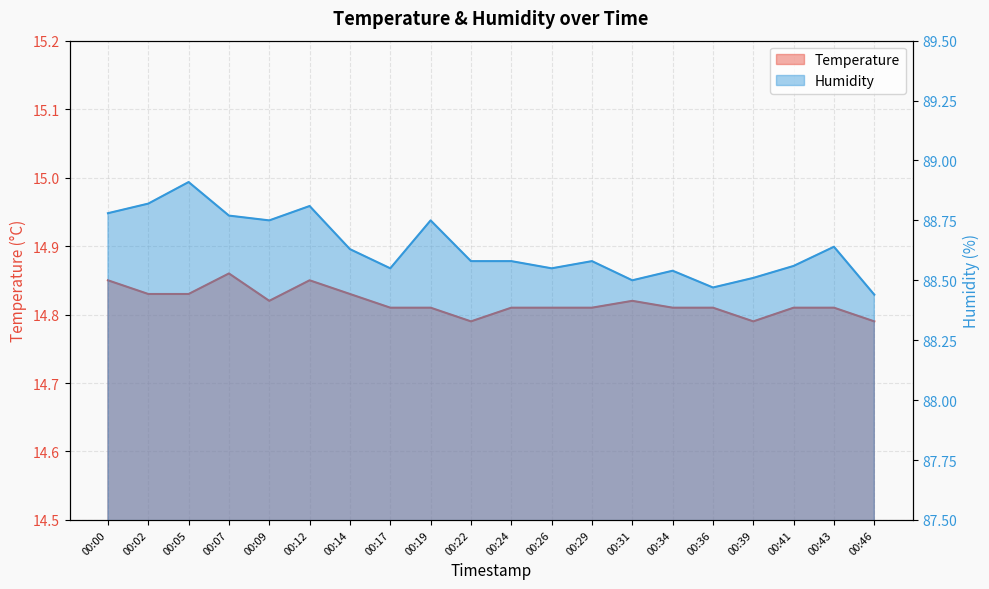

Which series has the largest total across all categories?

humidity